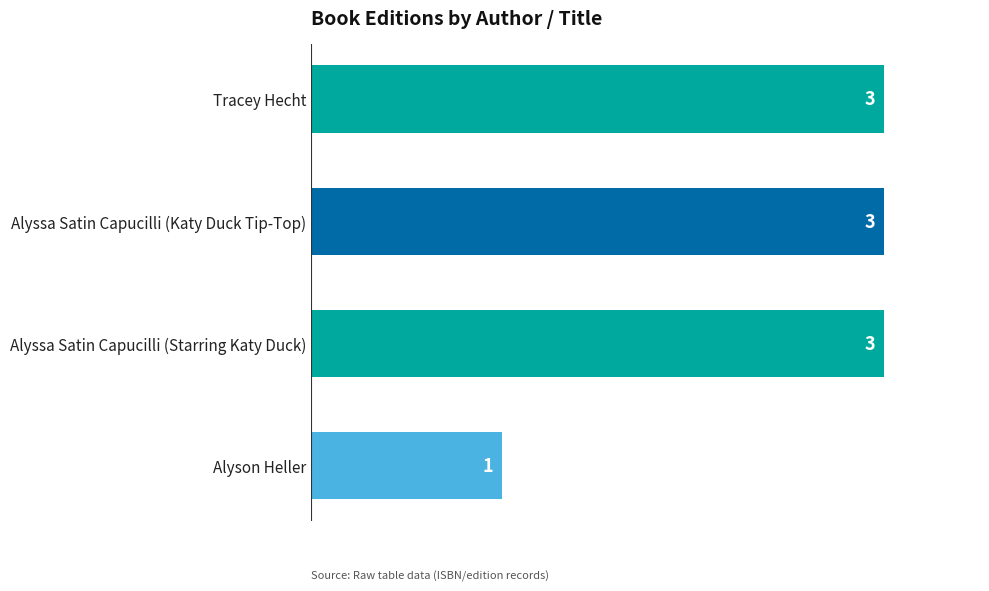

What is the value of the 4th bar from the top?

1